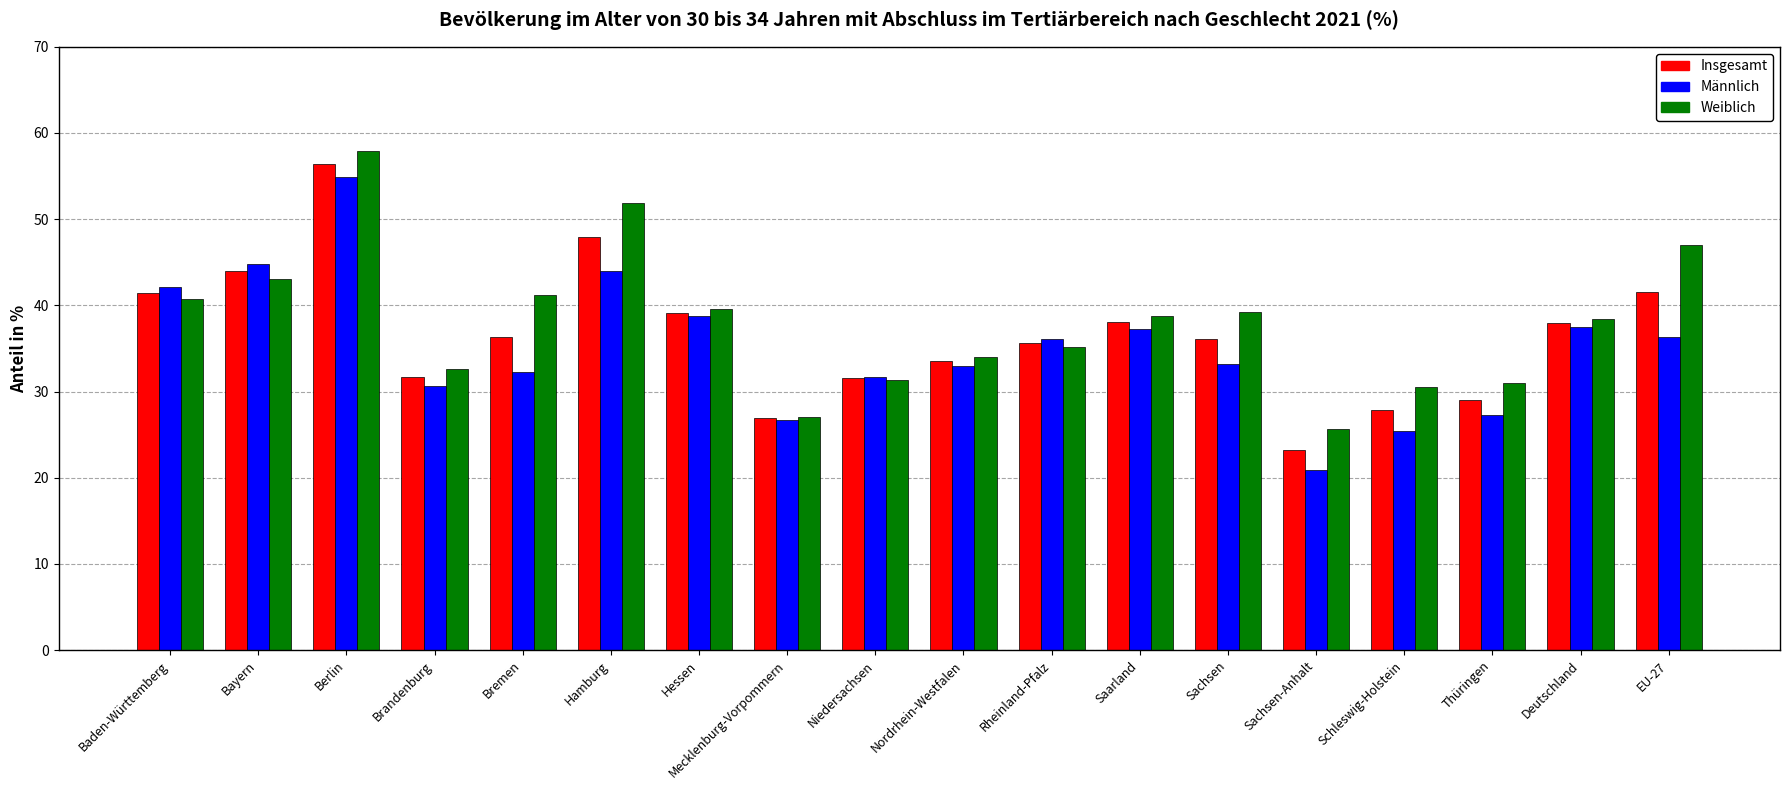

How many bars are there in each group?

3